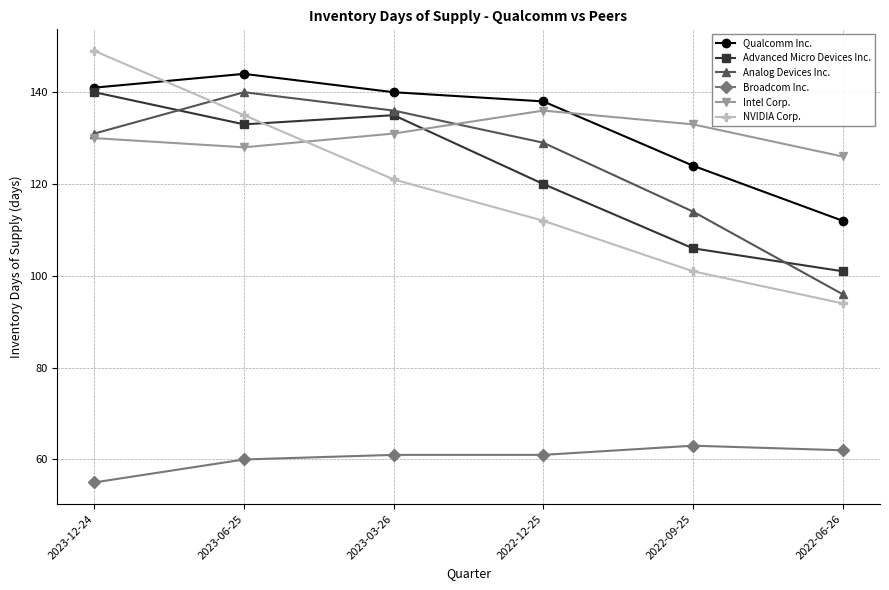

Which category has the lowest value in the Broadcom Inc. series?

2023-12-24